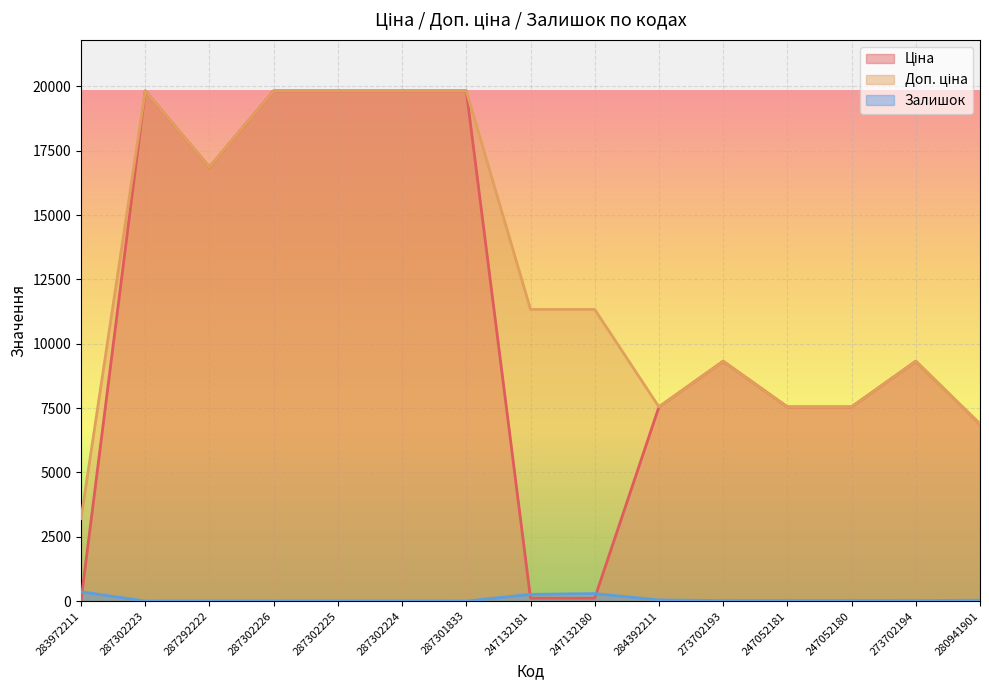

What is the difference between the second highest and second lowest values in the Доп. ціна series?

12951.6